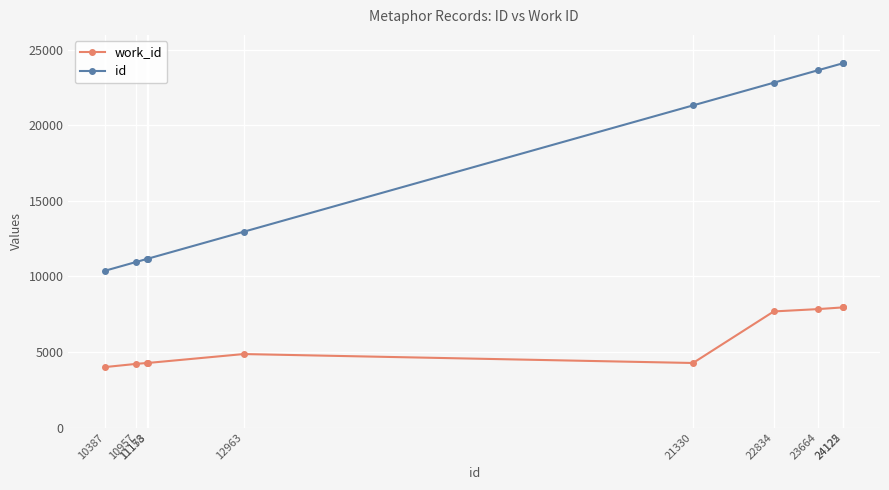

Is it true that work_id equals 4004 at 10387?

True